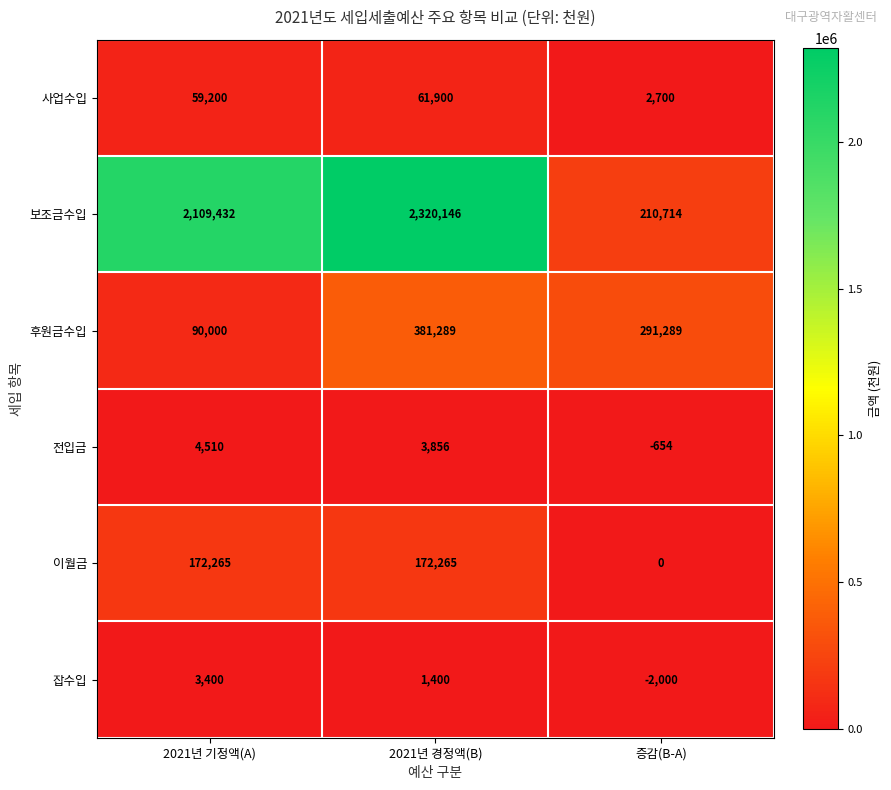

Is it true that 사업수입 equals 4714 at 증감(B-A)?

False